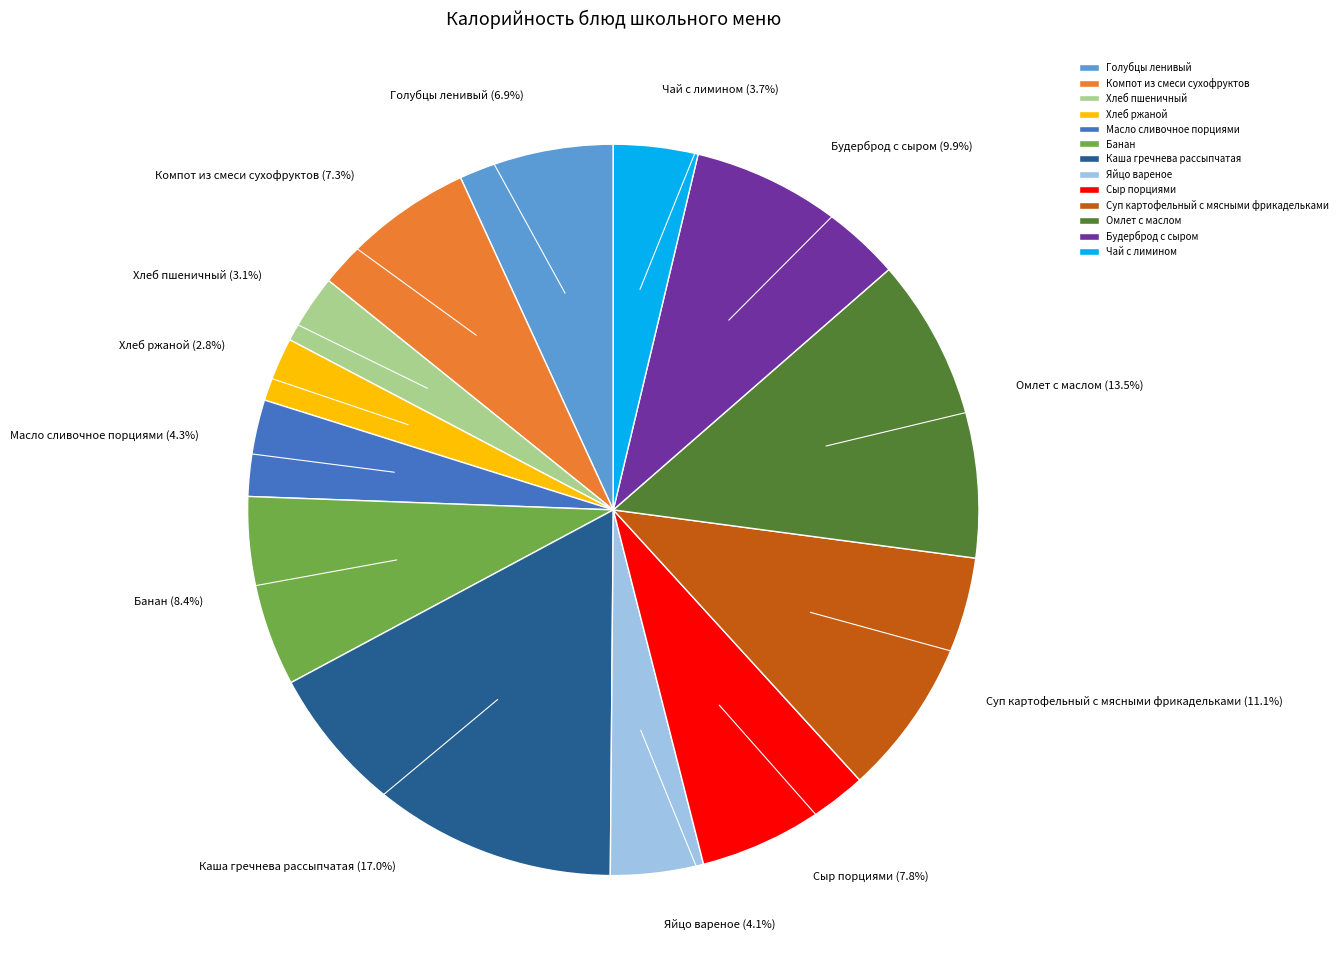

Which slice is the largest?

Каша гречнева рассыпчатая